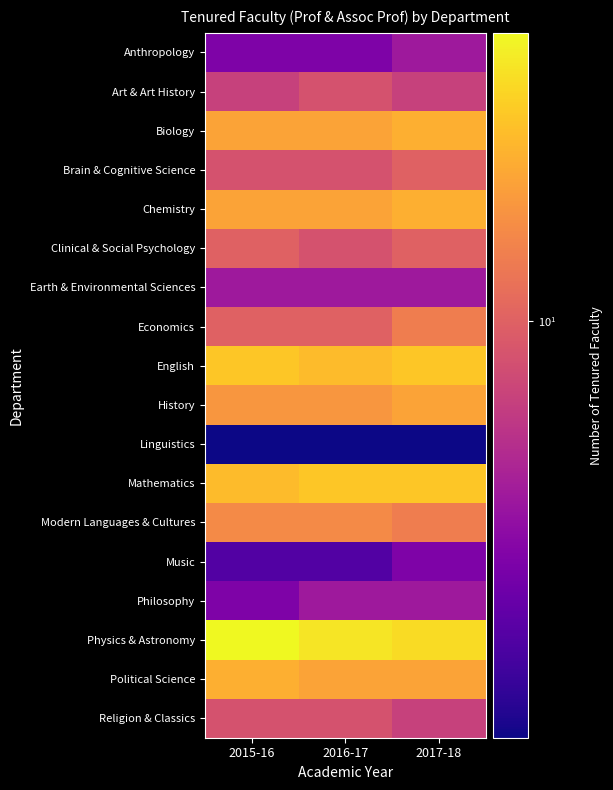

Which category has the lowest value across all series?

2015-16